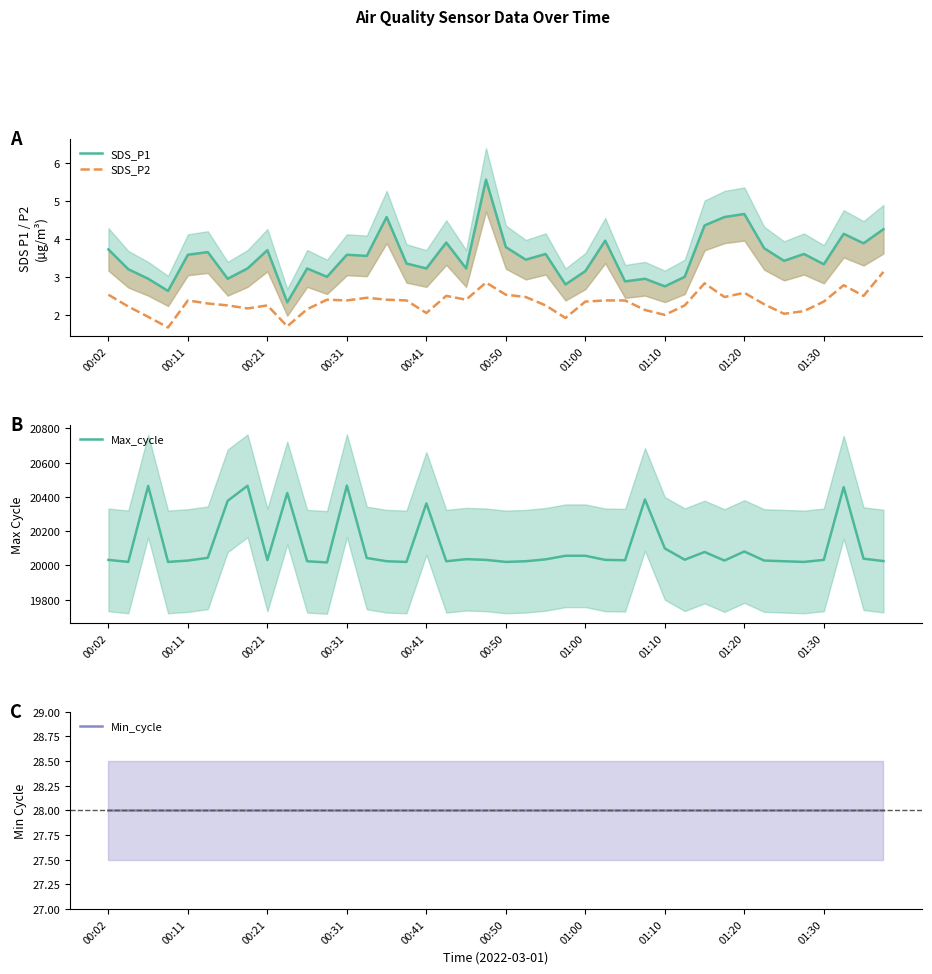

True or false: SDS_P2 has a value of 2.0 at 01:10.

True